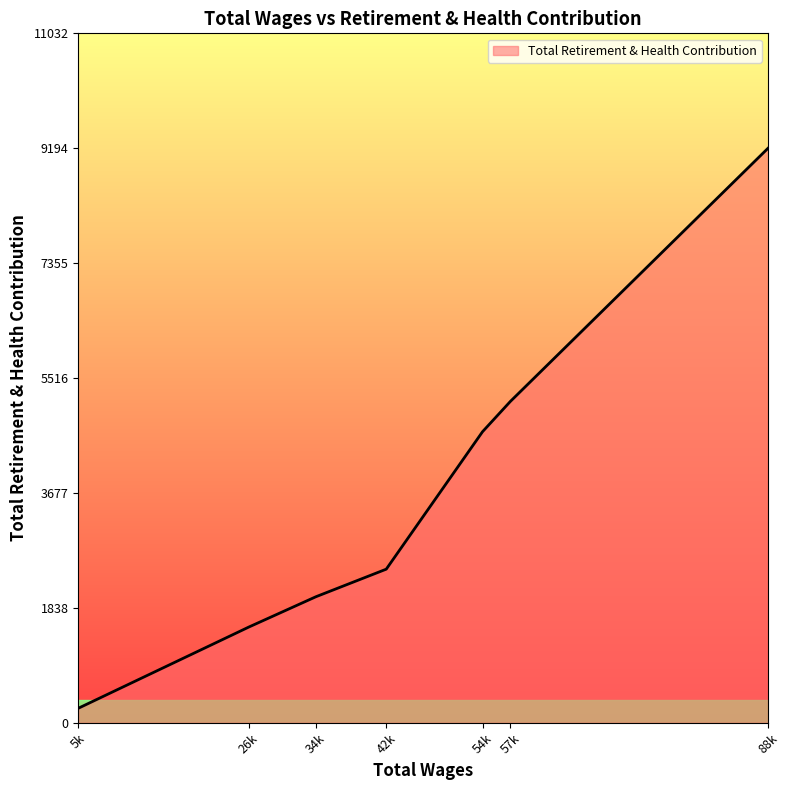

The value at 42k is 2458. True or false?

True